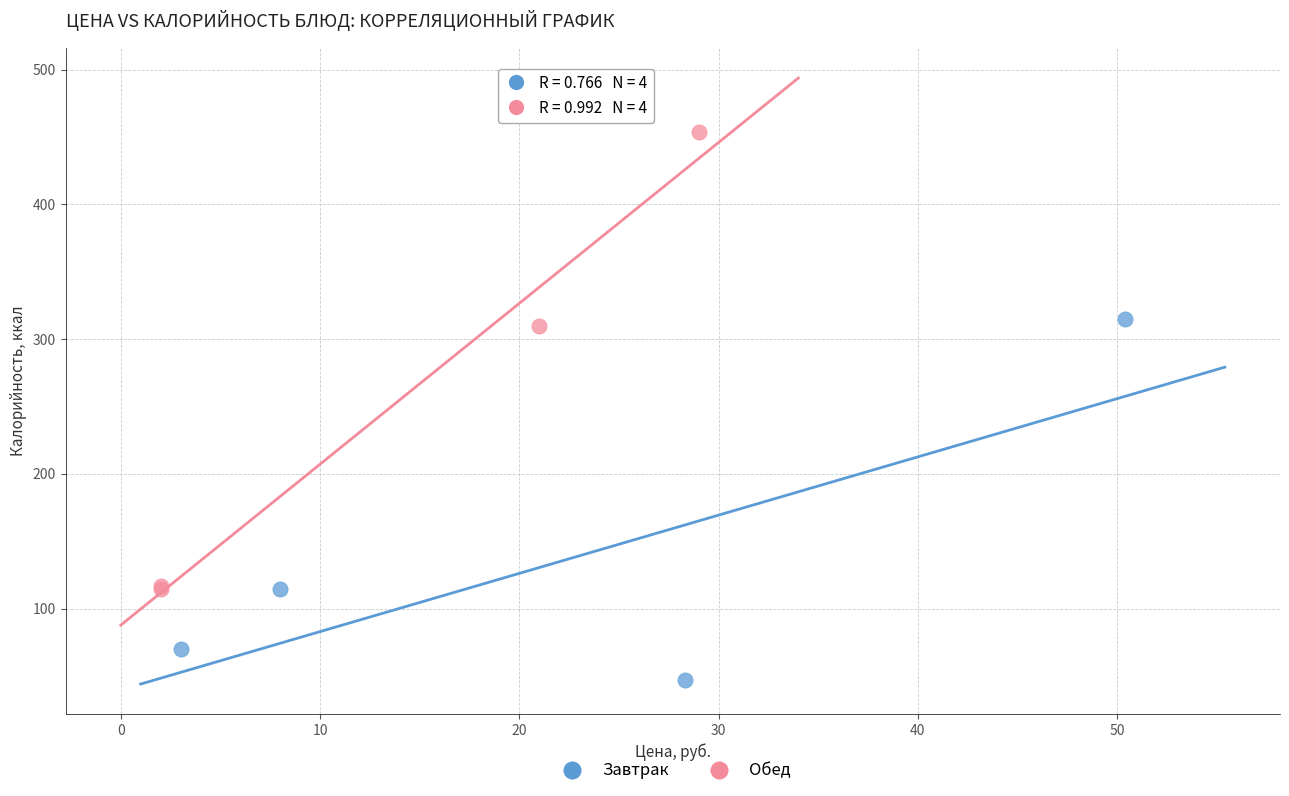

What are all the series names shown in the legend?

Завтрак, Обед